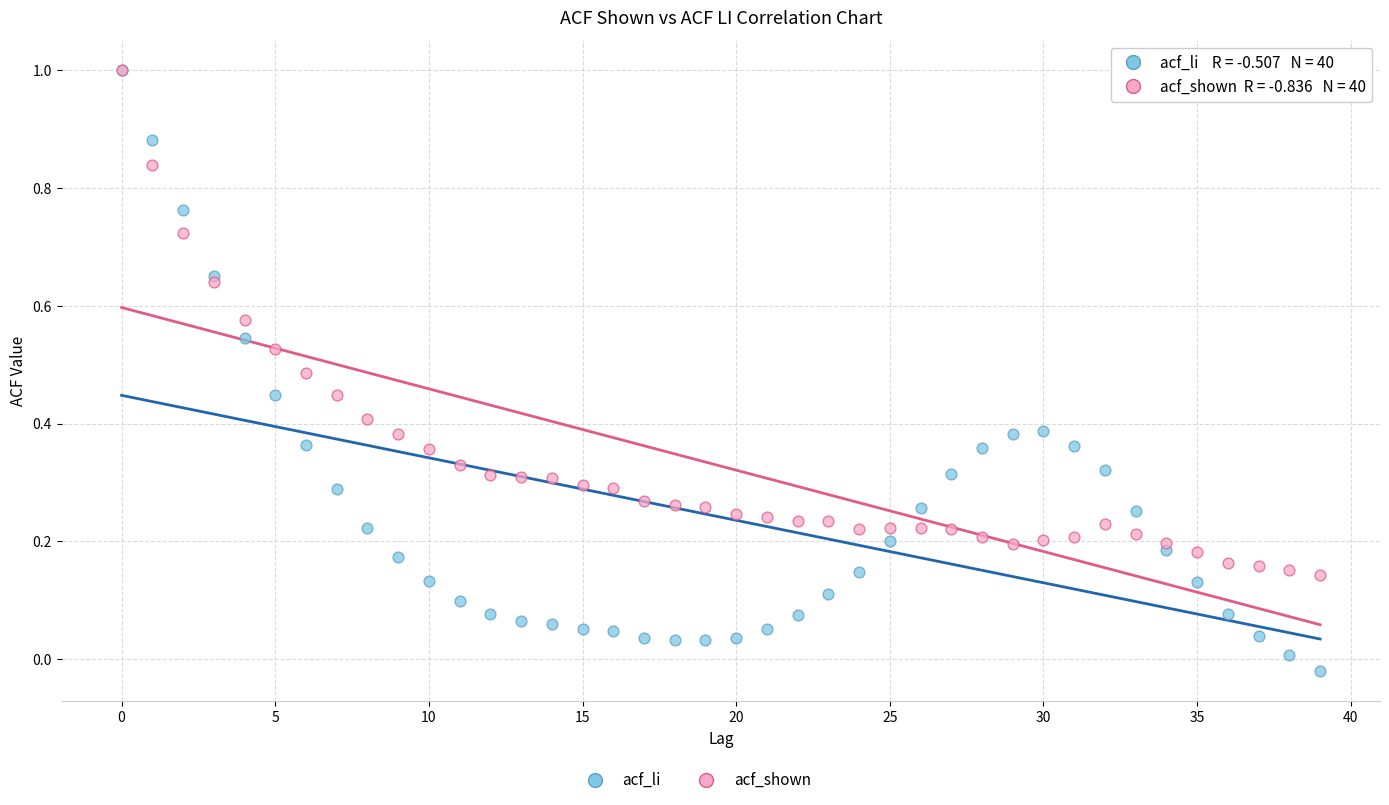

Which series reaches the minimum Y coordinate?

acf_li